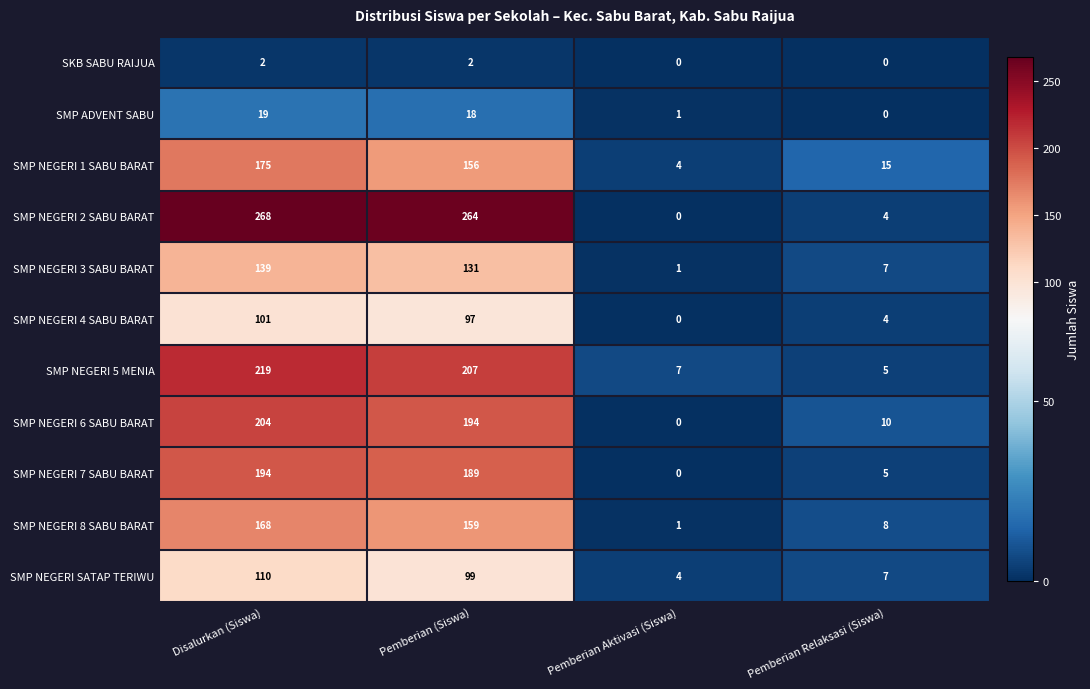

Which category has the lowest value in the SMP NEGERI 4 SABU BARAT series?

Pemberian Aktivasi (Siswa)